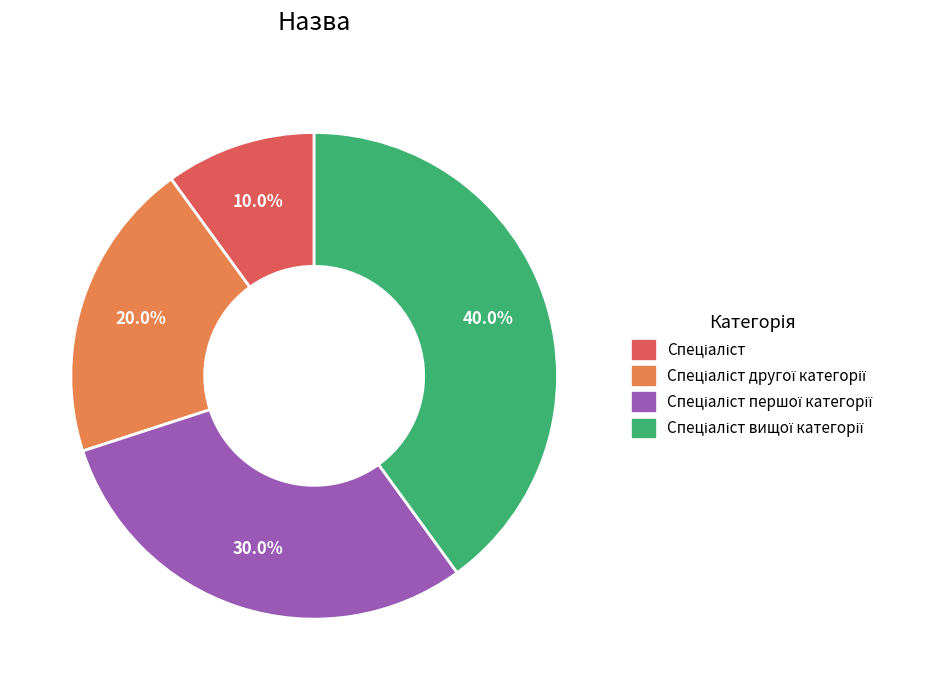

Is there a majority slice in this chart?

No